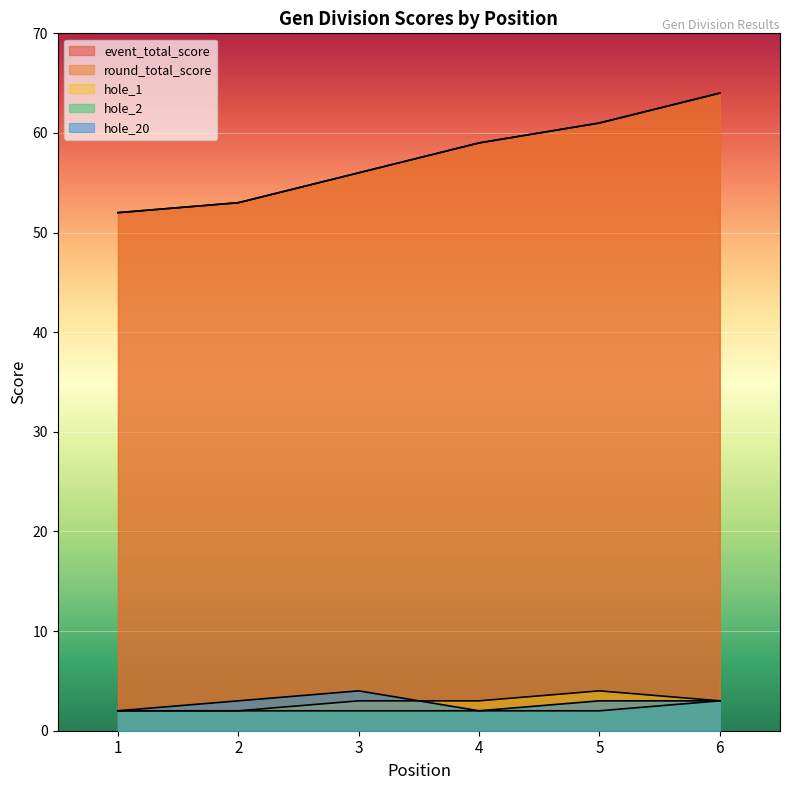

At which label does round_total_score reach its minimum?

1